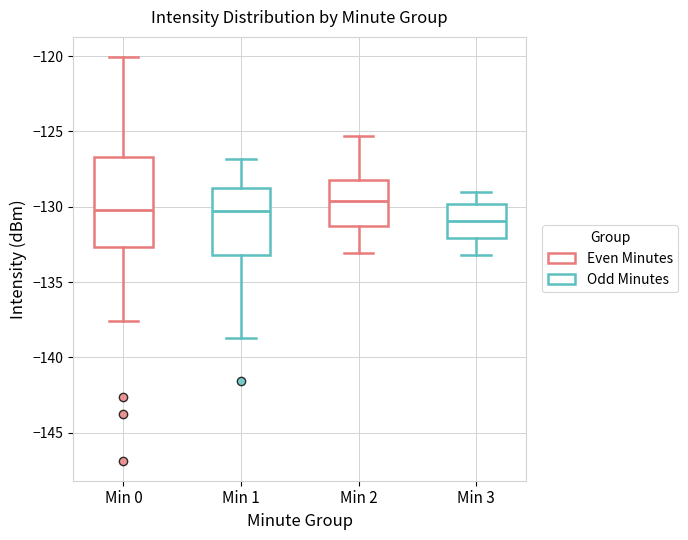

Which box is the tallest, from its lower edge to its upper edge?

Min 0